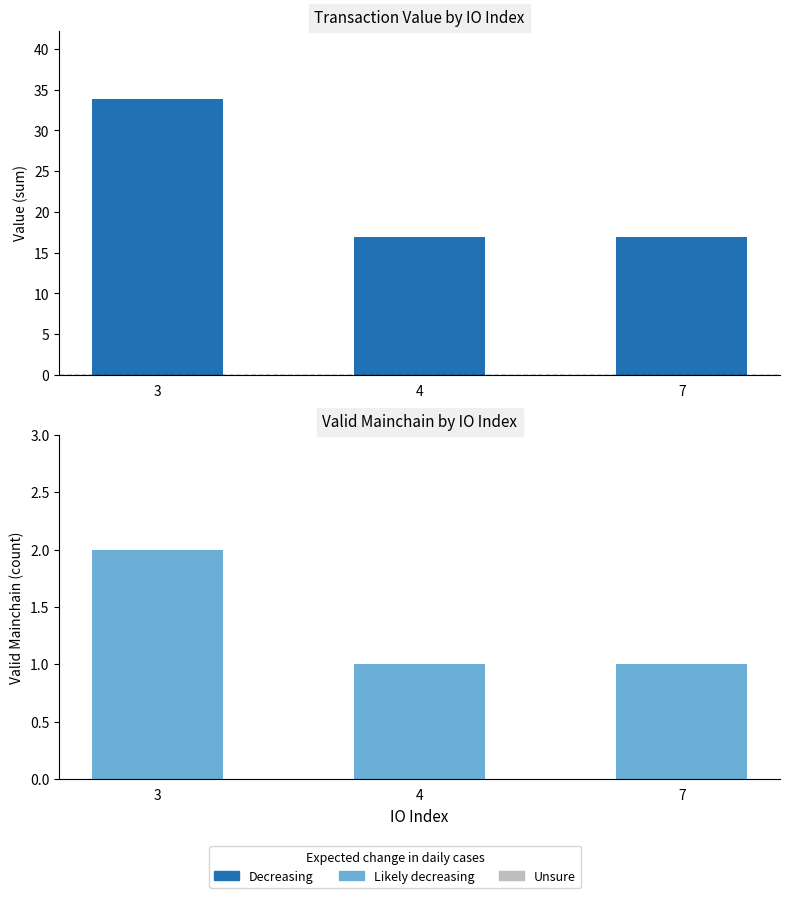

What is the minimum value for Likely decreasing?

1.0